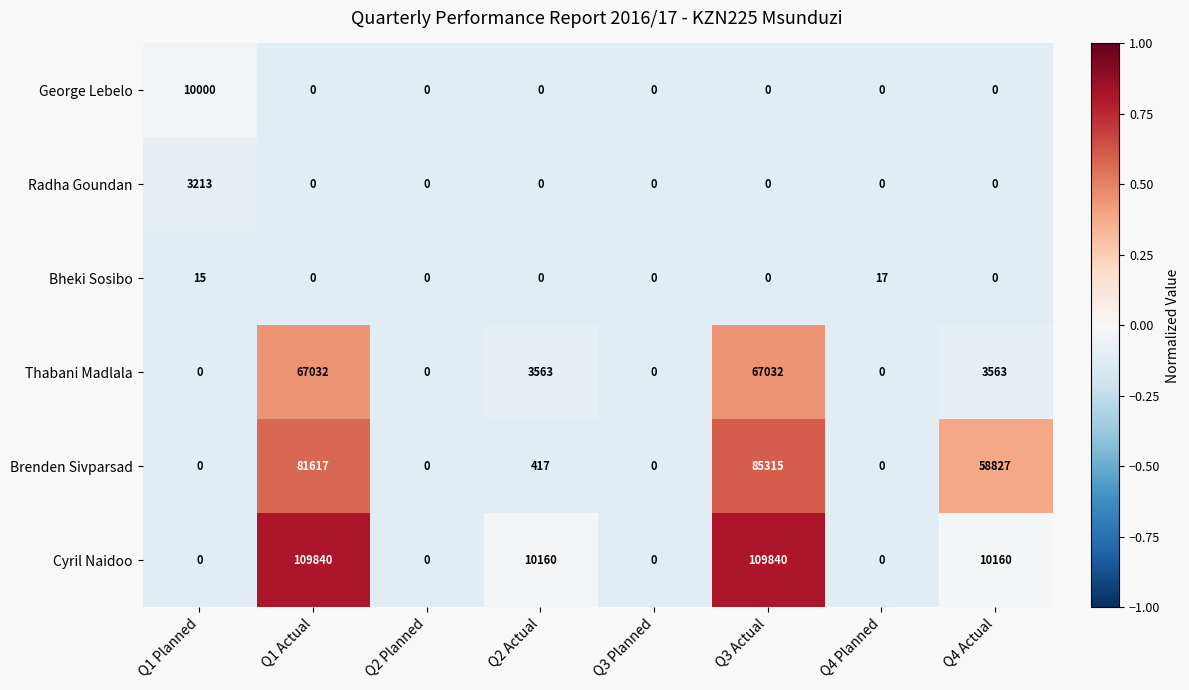

List the series in order of their peak value, highest first.

Cyril Naidoo, Brenden Sivparsad, Thabani Madlala, George Lebelo, Radha Goundan, Bheki Sosibo